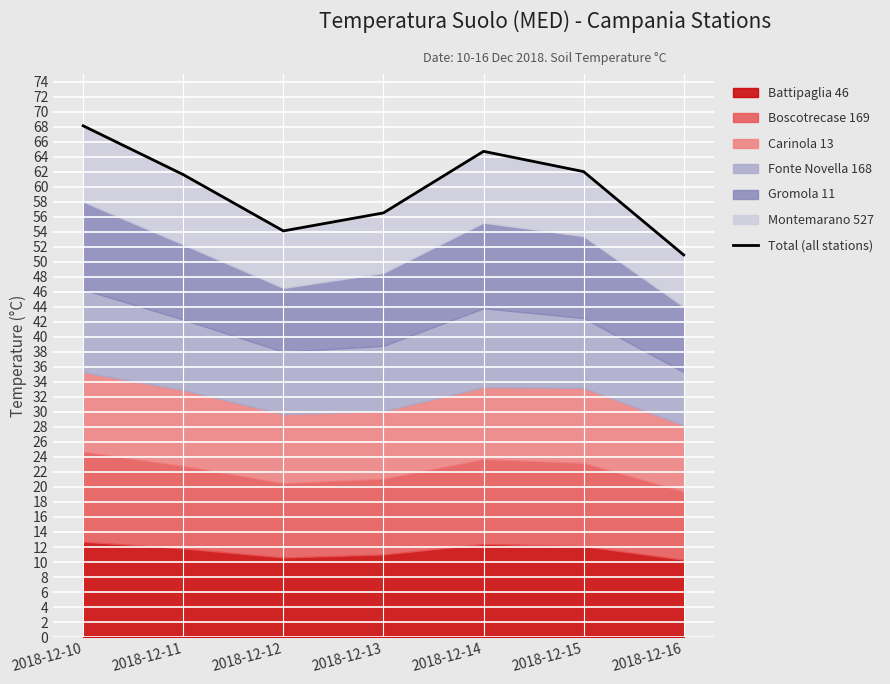

What is the greatest value displayed?

68.1